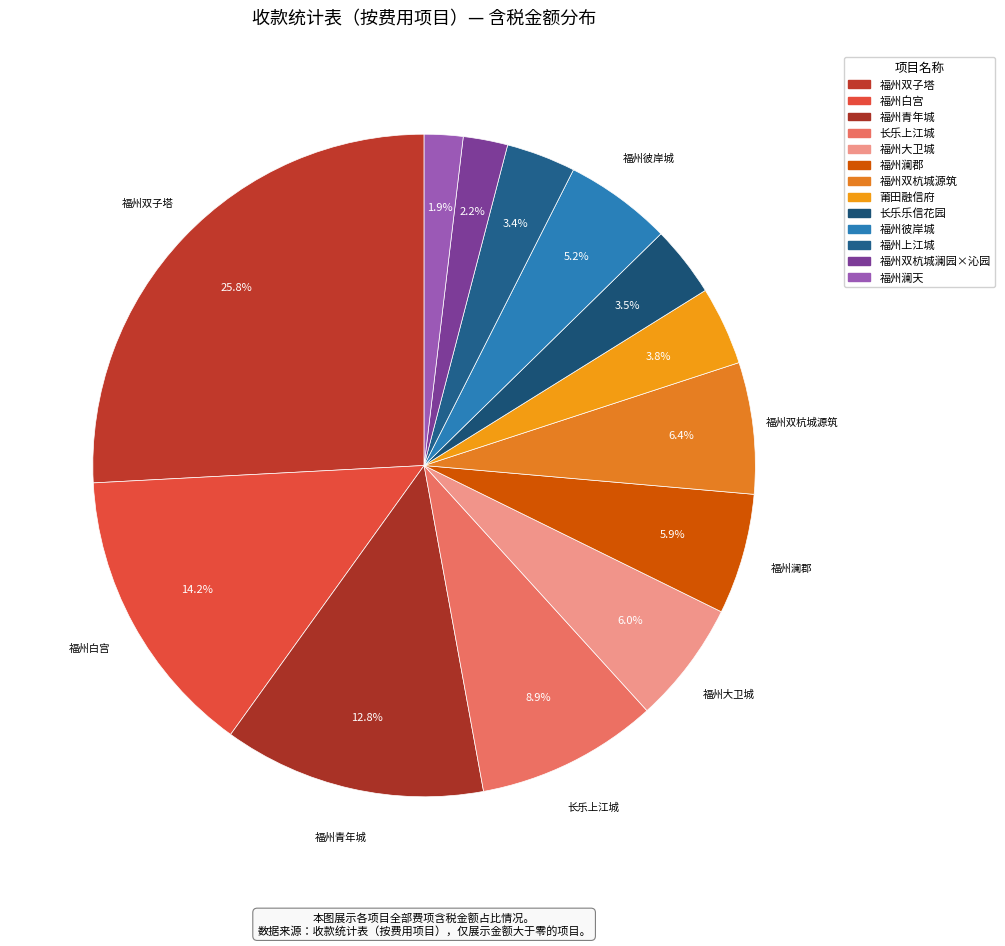

Count the number of slices in the pie.

13